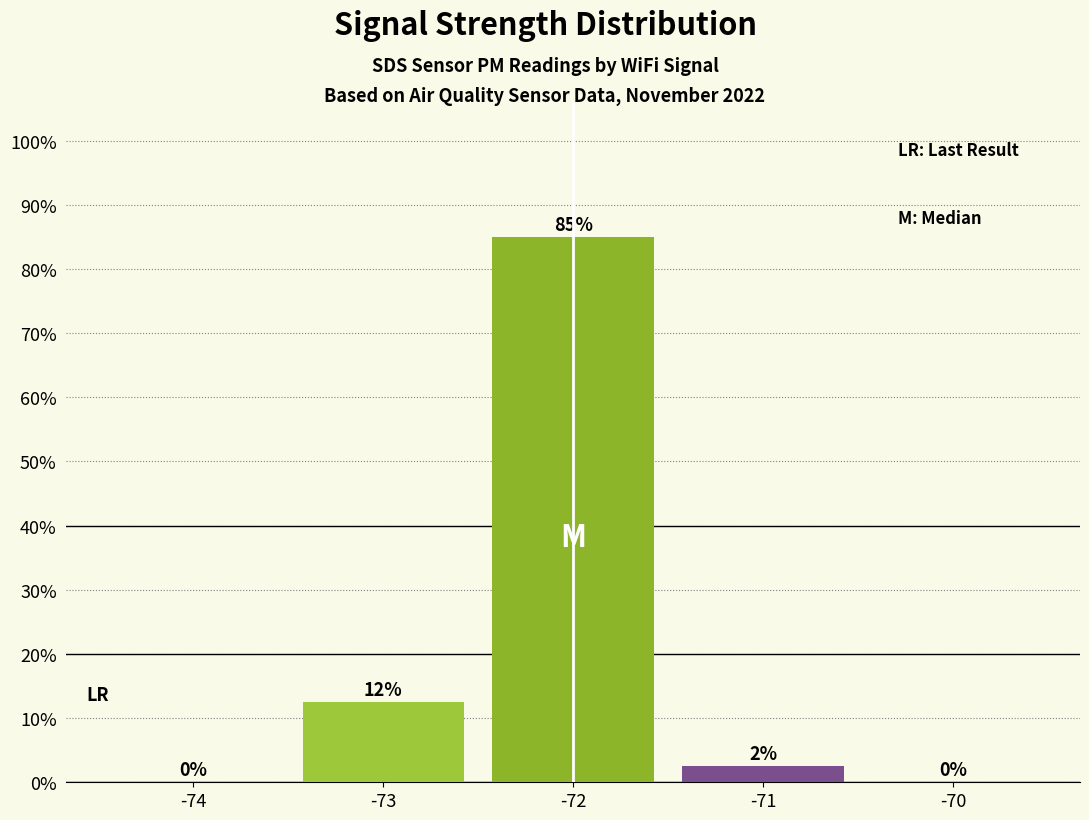

Rank the categories by value from lowest to highest.

-74, -70, -71, -73, -72